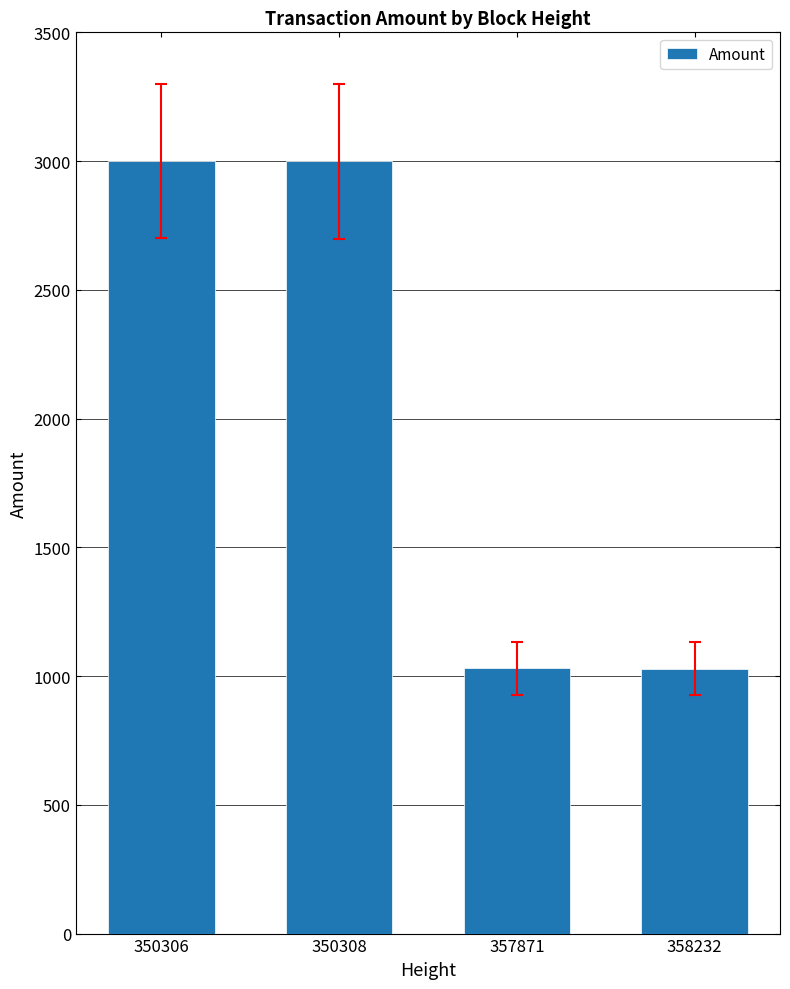

What is the sum of the values at 358232 and 350308?

4027.5